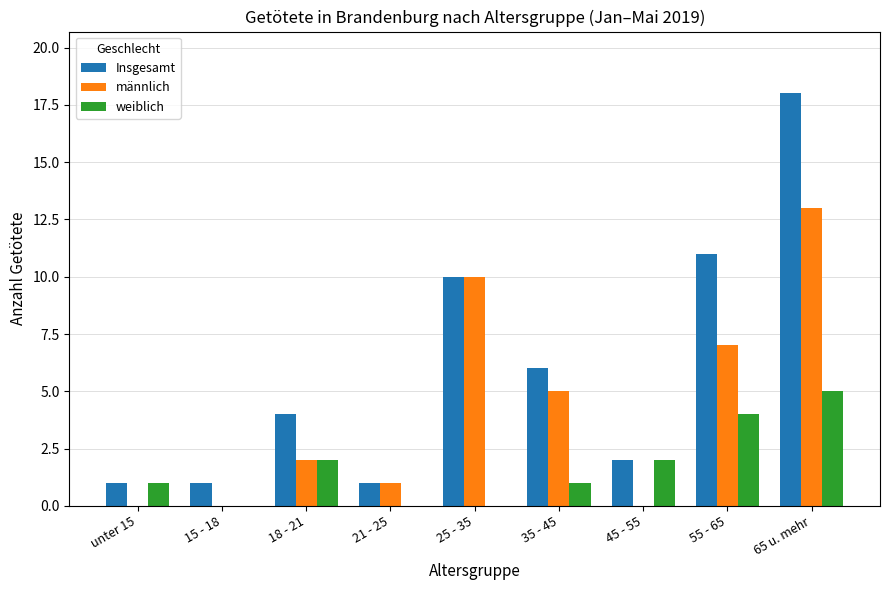

At which label is Insgesamt closest to 9?

25 - 35